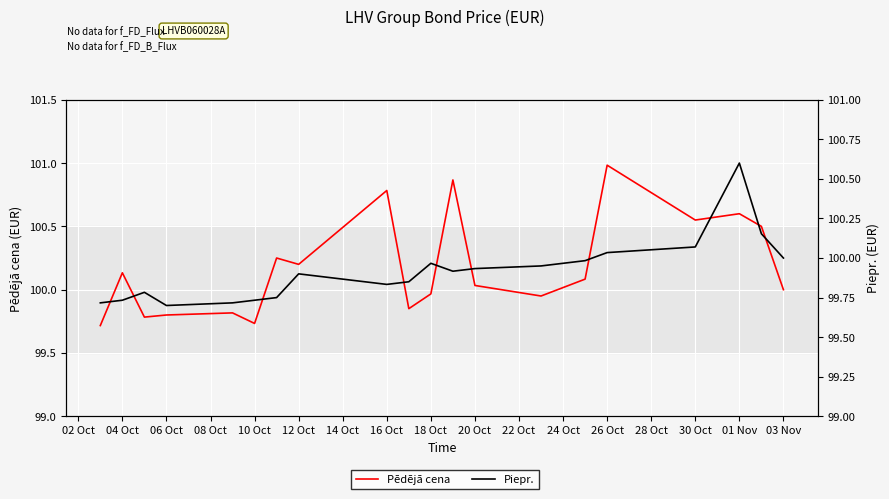

What are all the series names shown in the legend?

Pēdējā cena, Piepr.